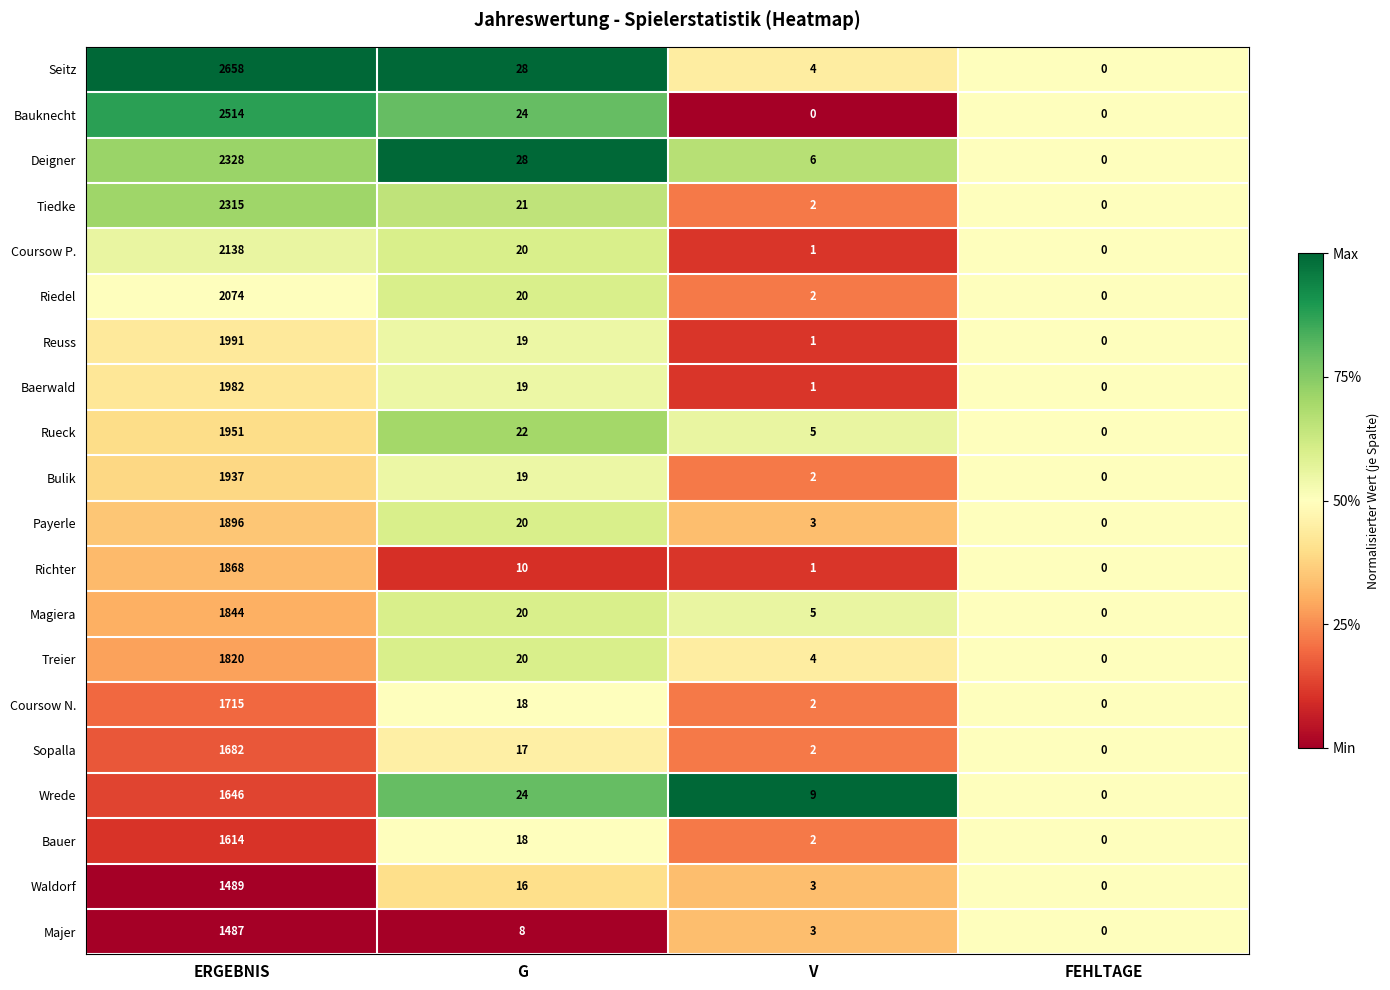

Which label corresponds to the largest value in the chart?

ERGEBNIS